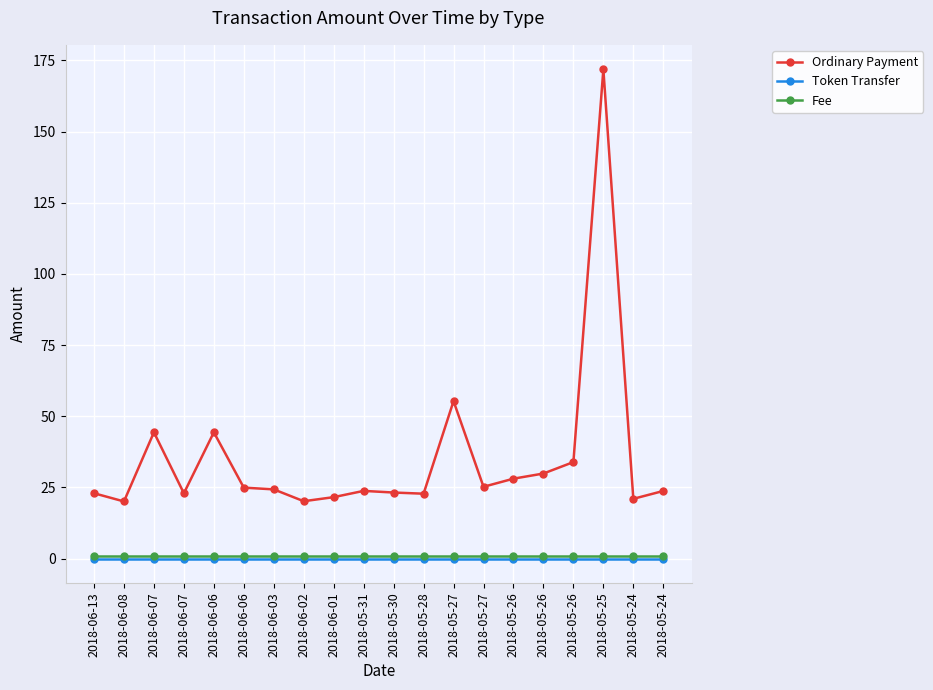

How many interior local valleys does the Ordinary Payment series have?

6